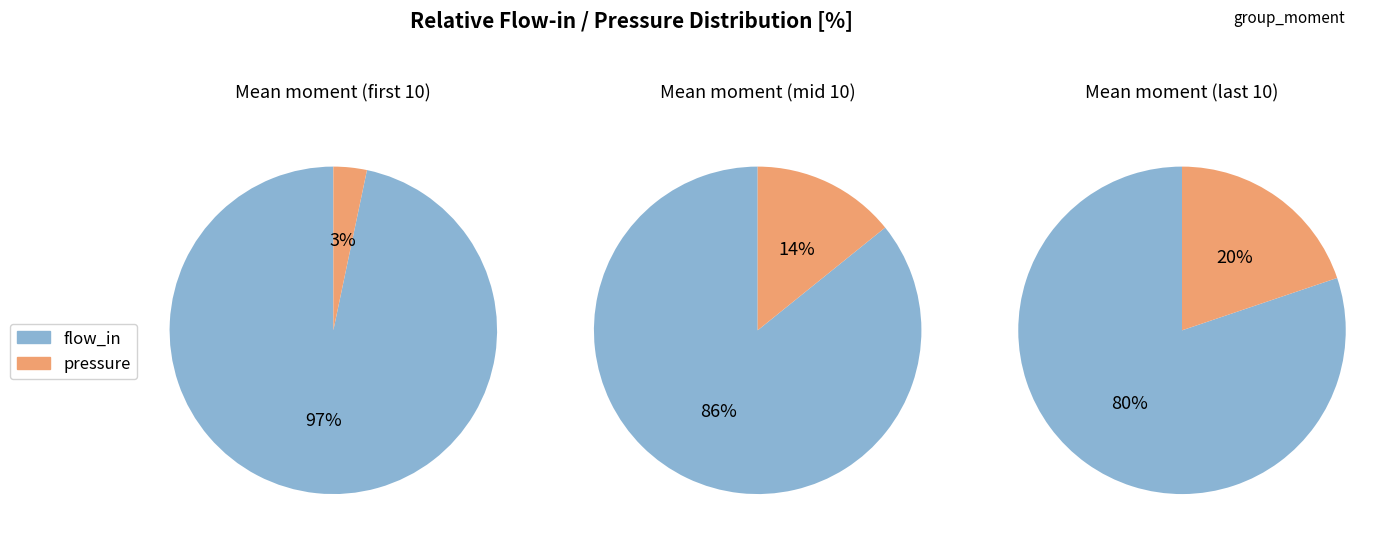

Which series has the largest range (max minus min)?

flow_in